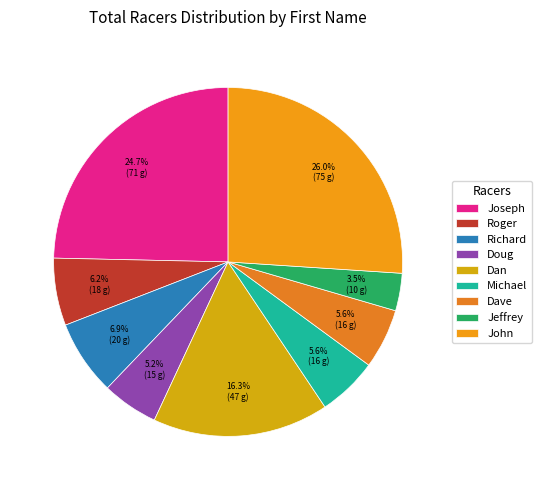

What percentage do Dave and John together represent?

31.6%